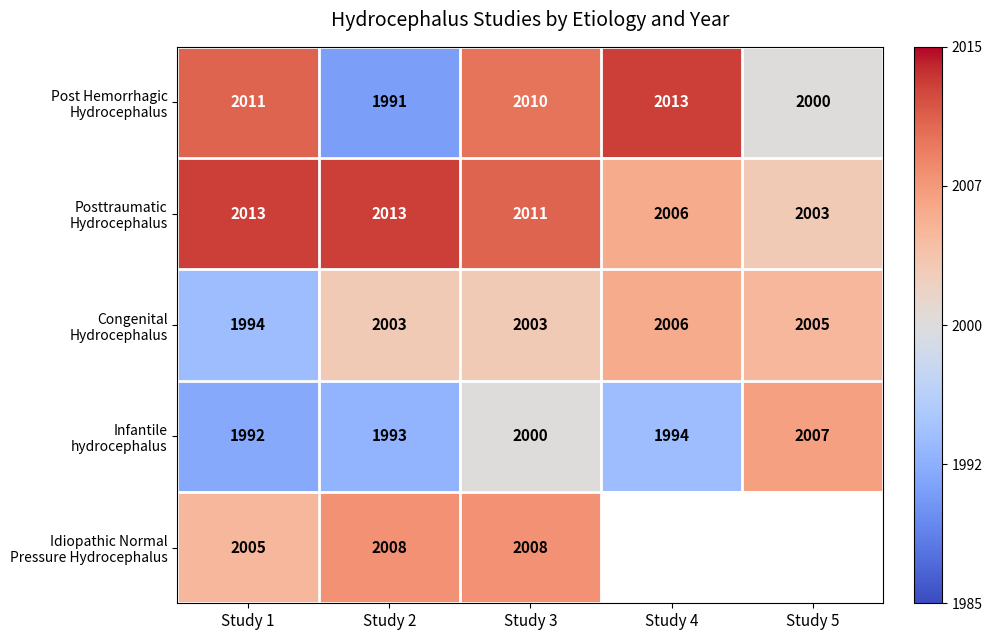

Where is Posttraumatic Hydrocephalus nearest to the value 0?

Study 5